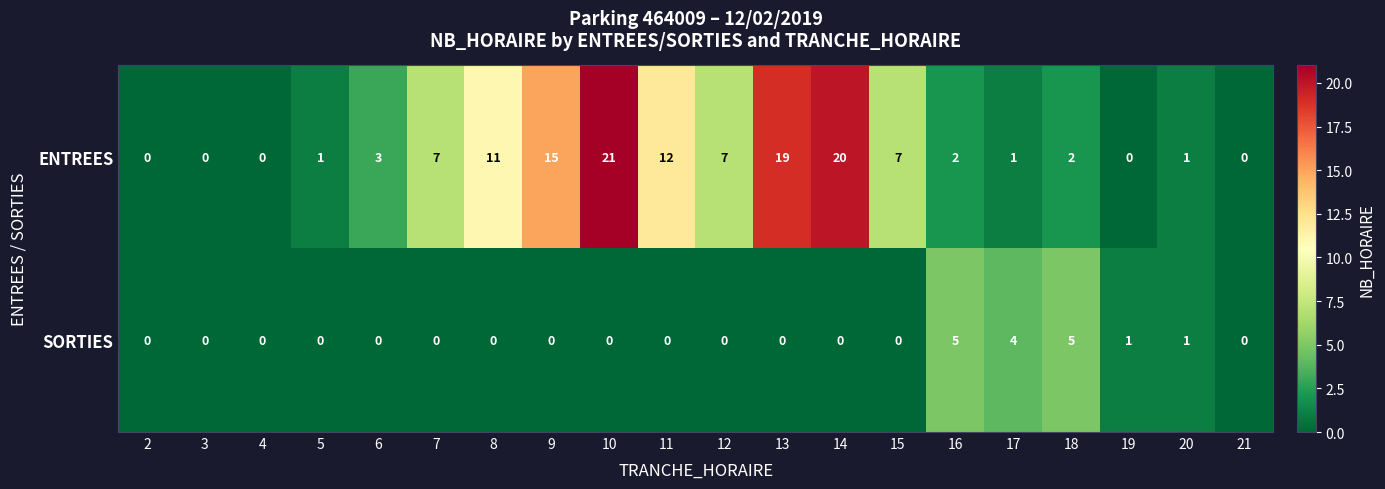

Count the number of data series in this chart.

2